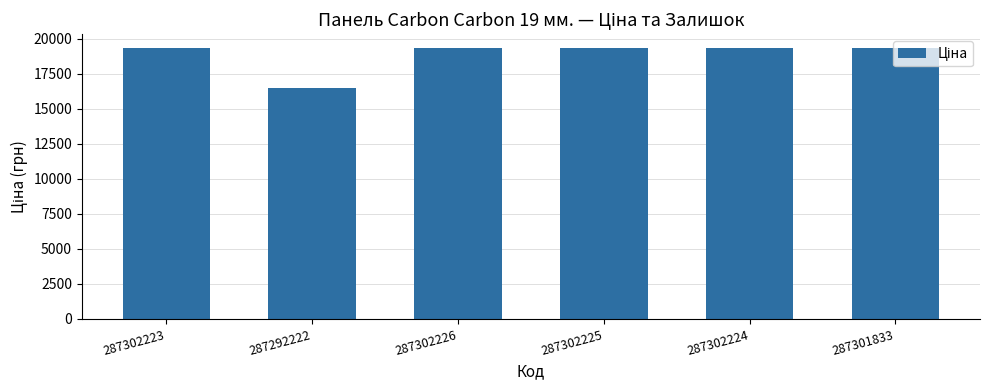

Reading left to right, list all the values displayed in this chart.

19343.1	16448.2	19343.1	19343.1	19343.1	19343.1